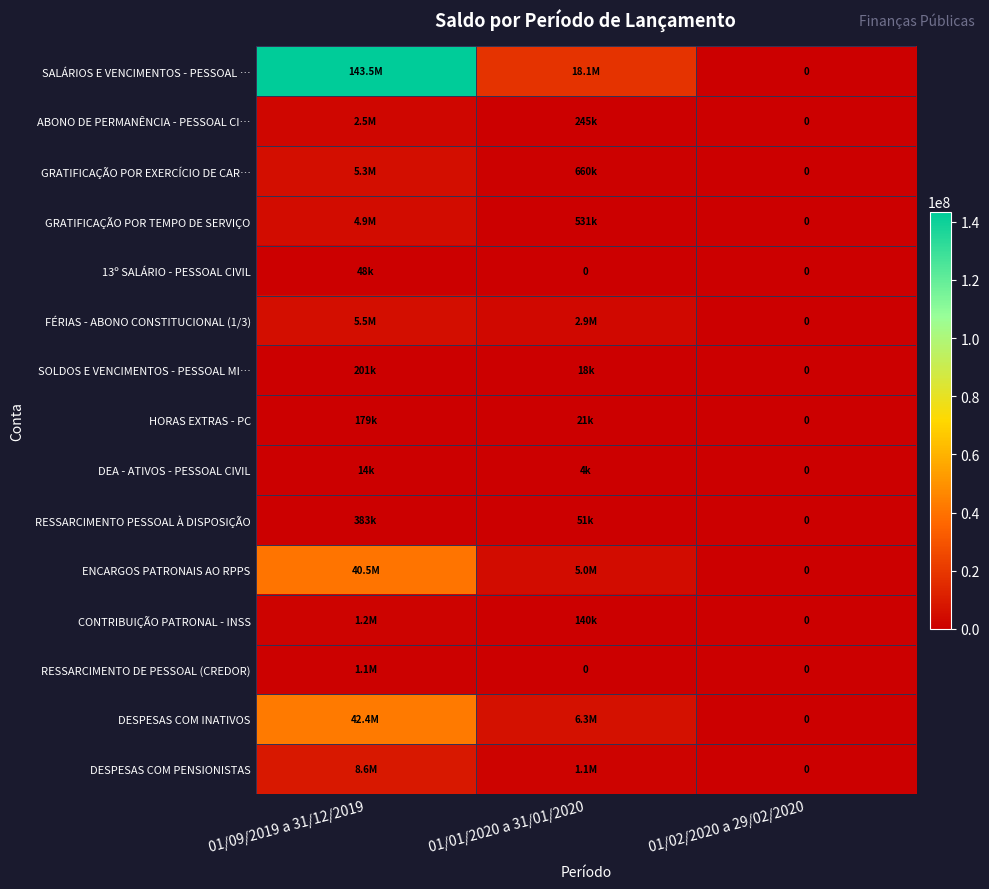

Between 01/01/2020 a 31/01/2020 and 01/09/2019 a 31/12/2019, which is larger?

01/09/2019 a 31/12/2019